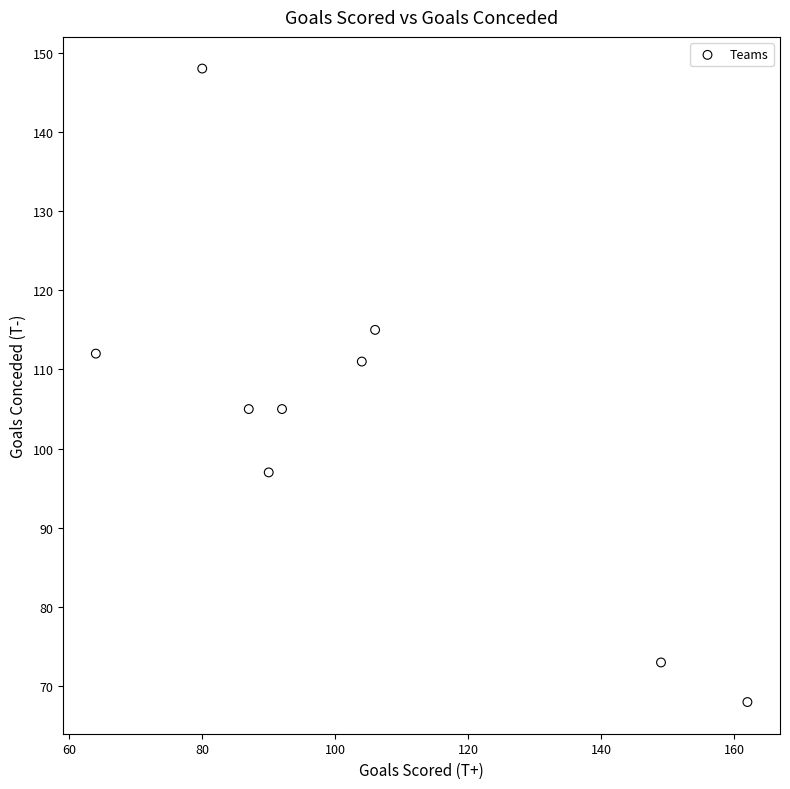

What is the average X value?

104